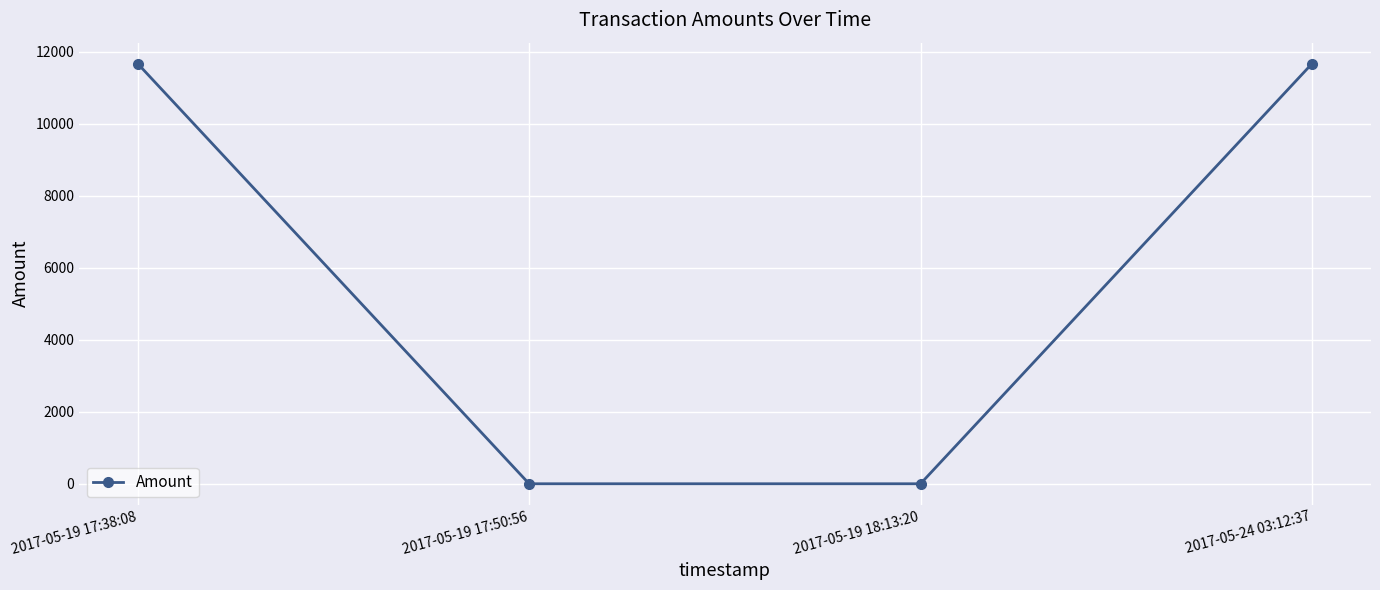

Which has a higher value, 2017-05-19 18:13:20 or 2017-05-19 17:38:08?

2017-05-19 17:38:08